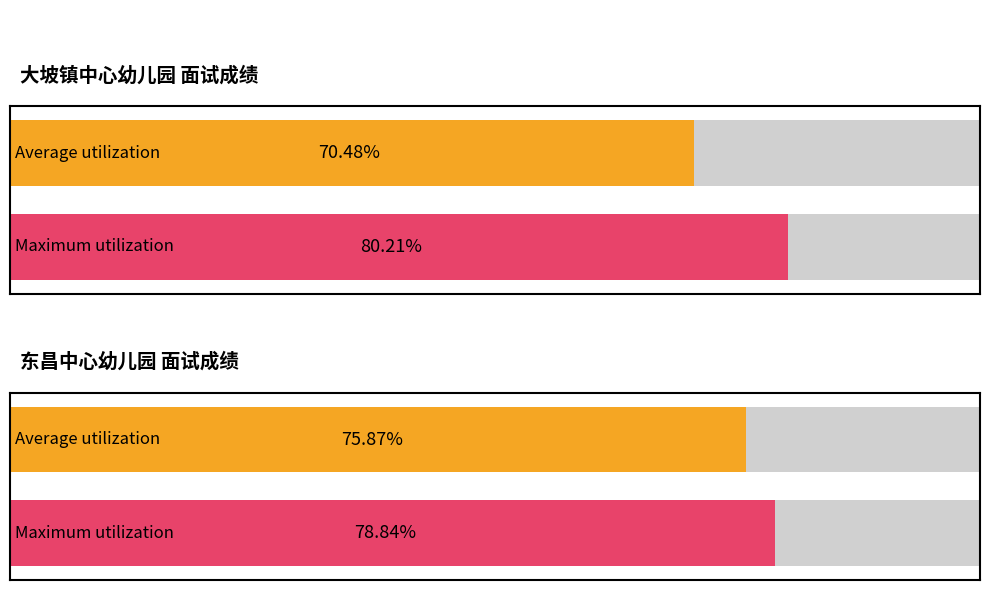

At which category is the sum across all series the highest?

1